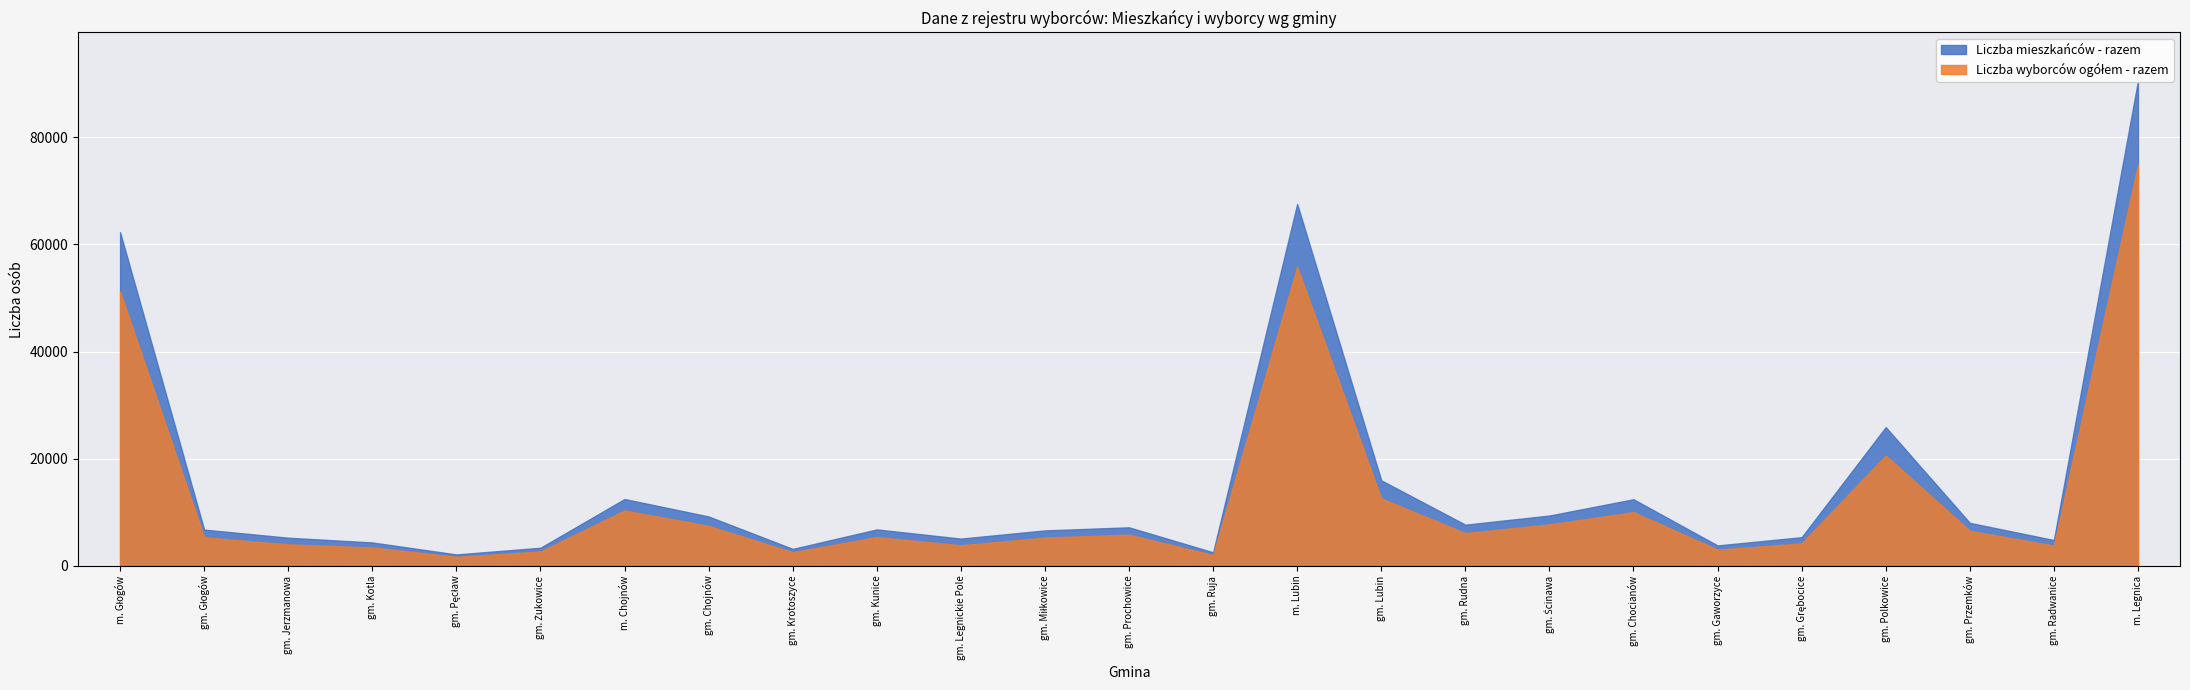

What is the spread (max minus min) of values at gm. Grębocice?

1161